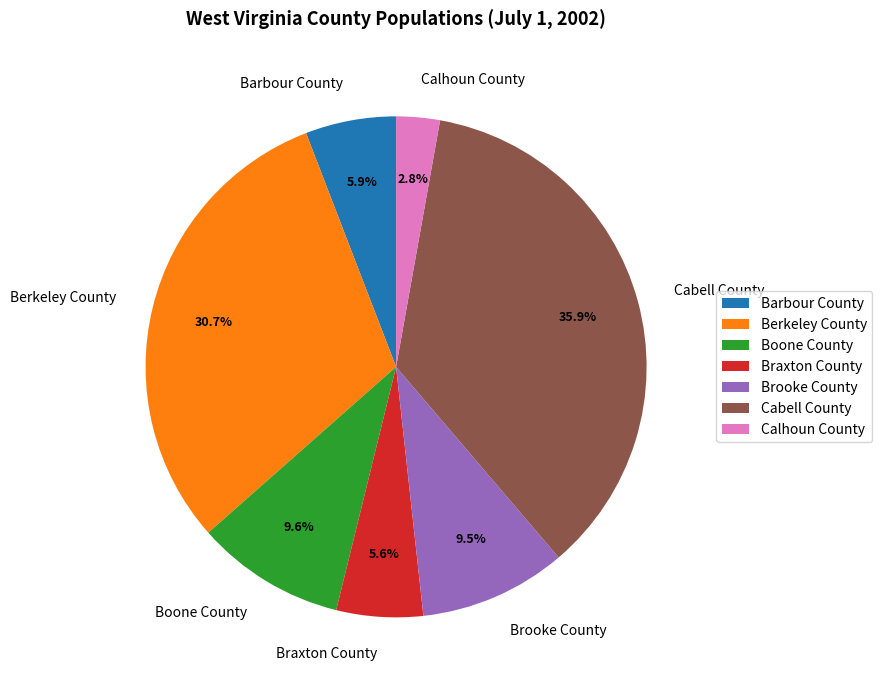

What is the total percentage of Barbour County and Boone County?

15.5%